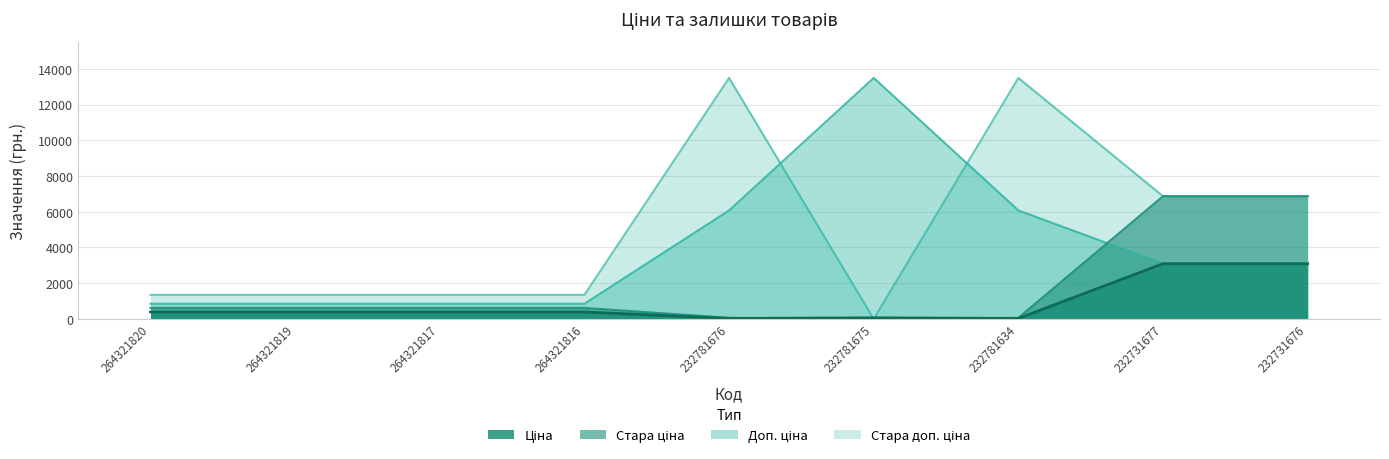

What is the difference between the maximum and minimum values in the Ціна series?

3064.2